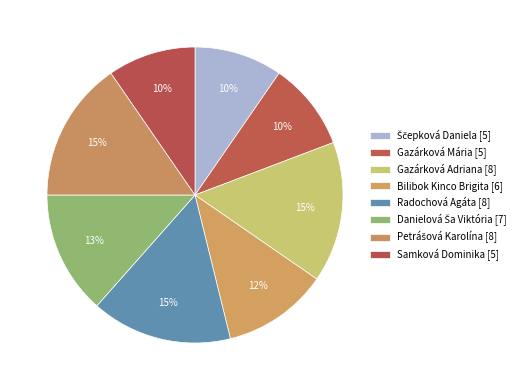

How many slices are in this pie chart?

8